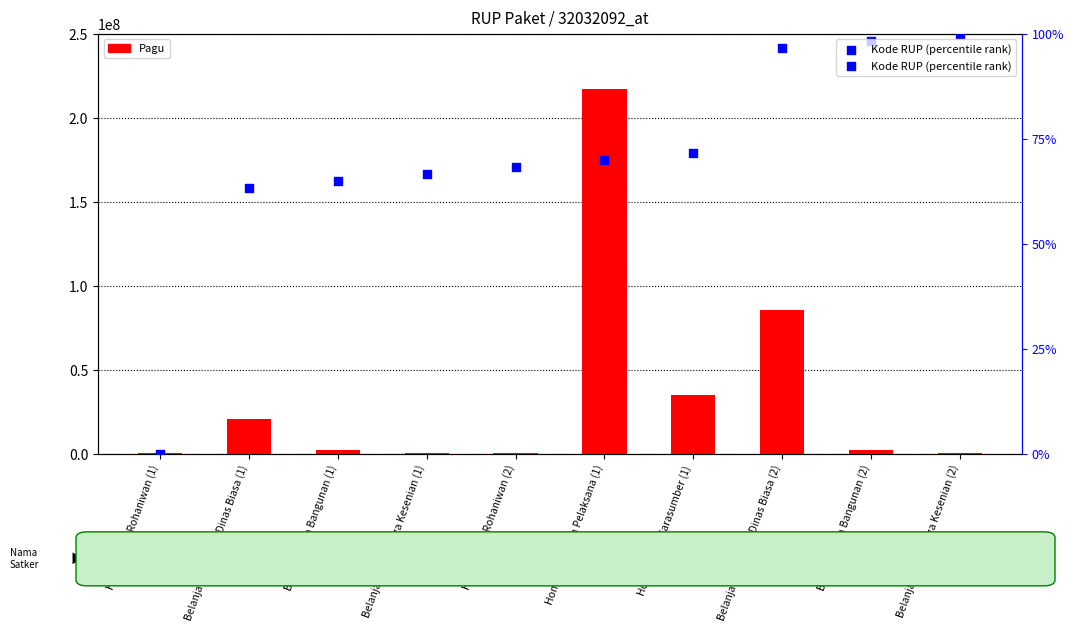

Which series contains the lowest Y value?

Kode RUP (percentile rank)